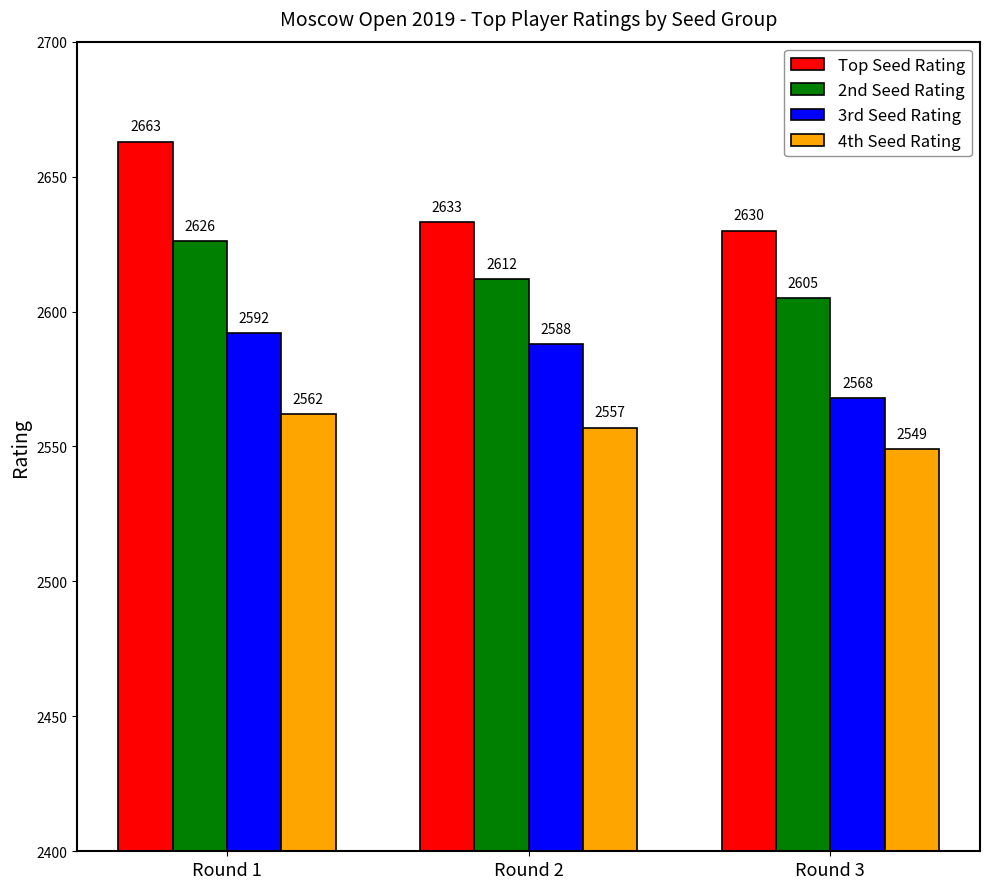

What is the difference between the maximum and second lowest values in the 3rd Seed Rating series?

4